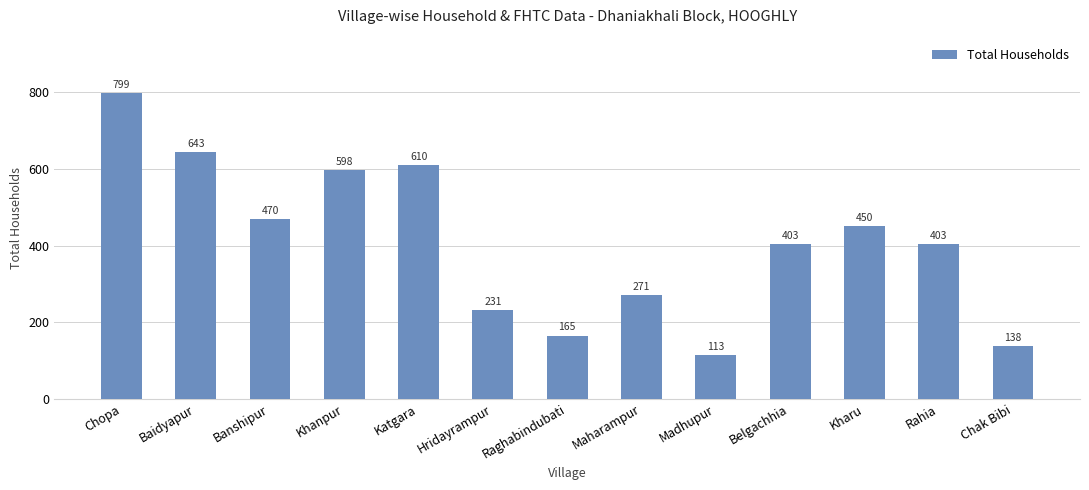

What is the difference between the values at Khanpur and Belgachhia?

195